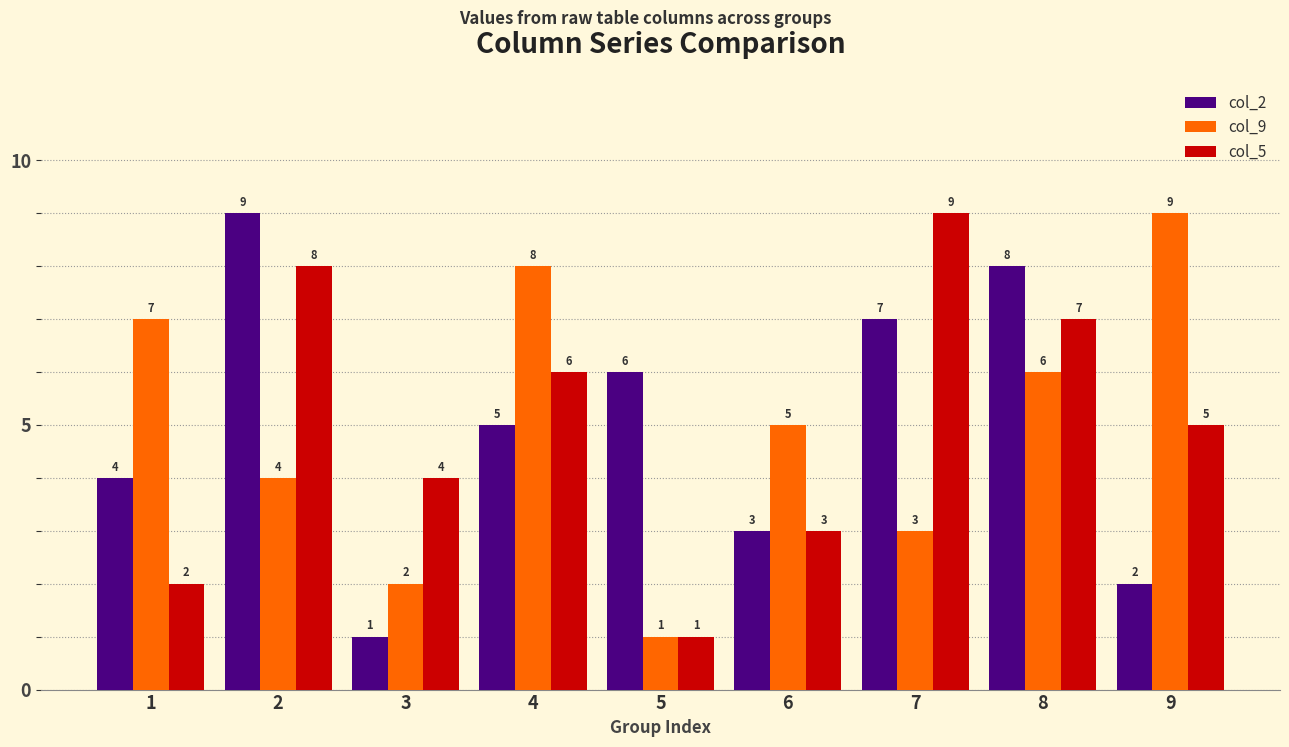

Which series changed the most between 5 and 7?

col_5